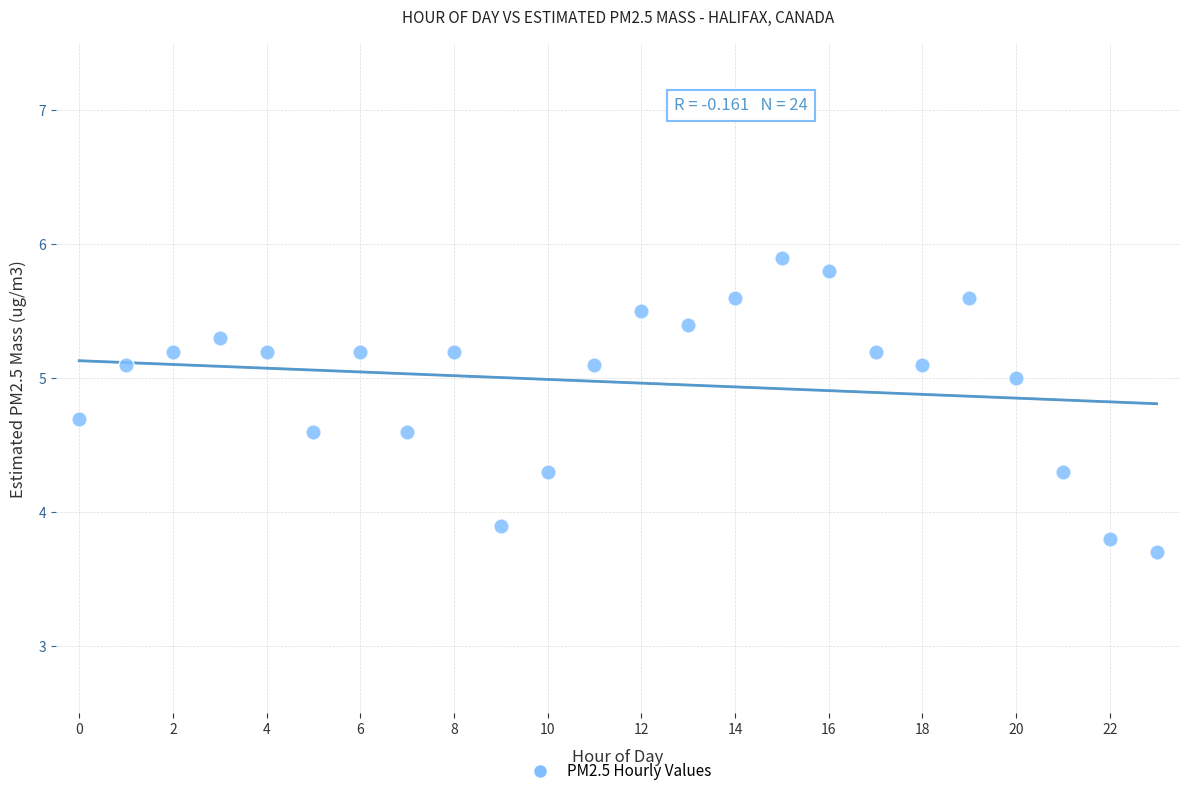

What is the range of Y values (max minus min)?

2.2